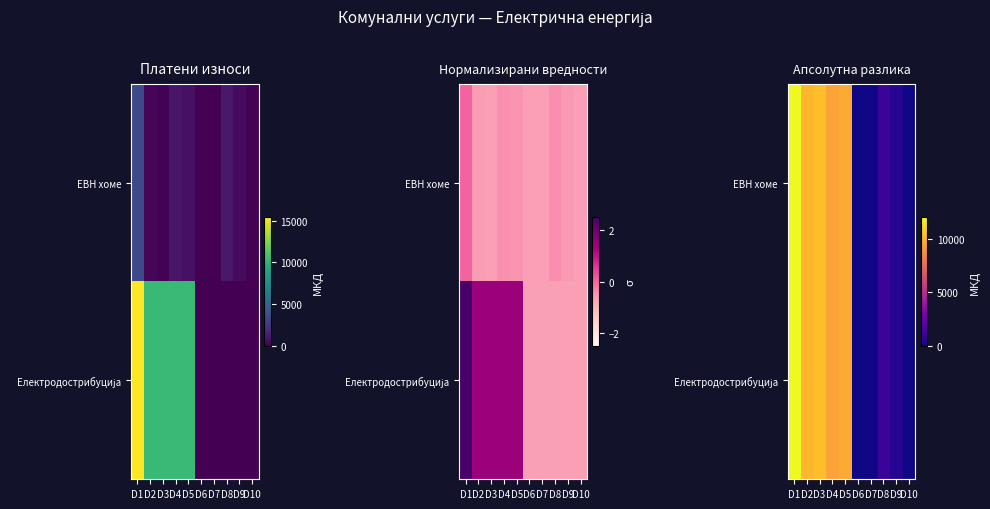

The value of ЕВН хоме at D2 is 17830. True or false?

False